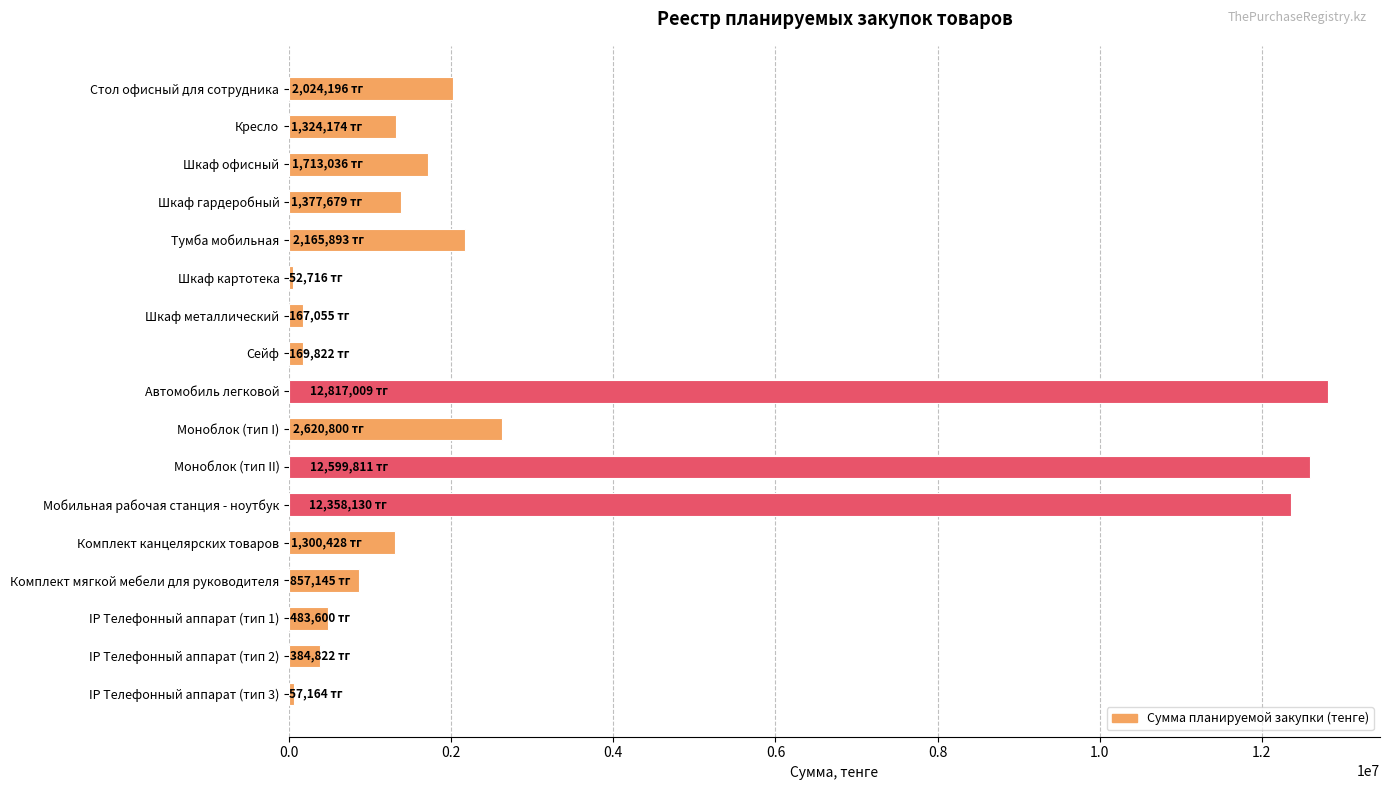

Between Сейф and Мобильная рабочая станция - ноутбук, which is larger?

Мобильная рабочая станция - ноутбук